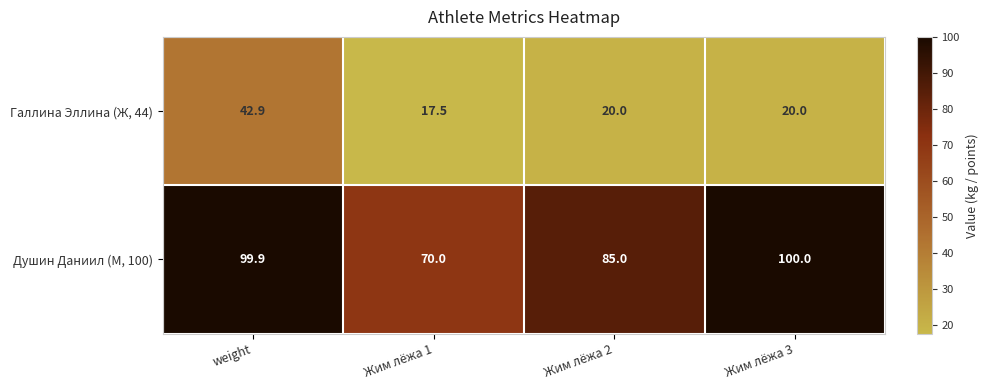

At which category is the sum across all series the highest?

weight